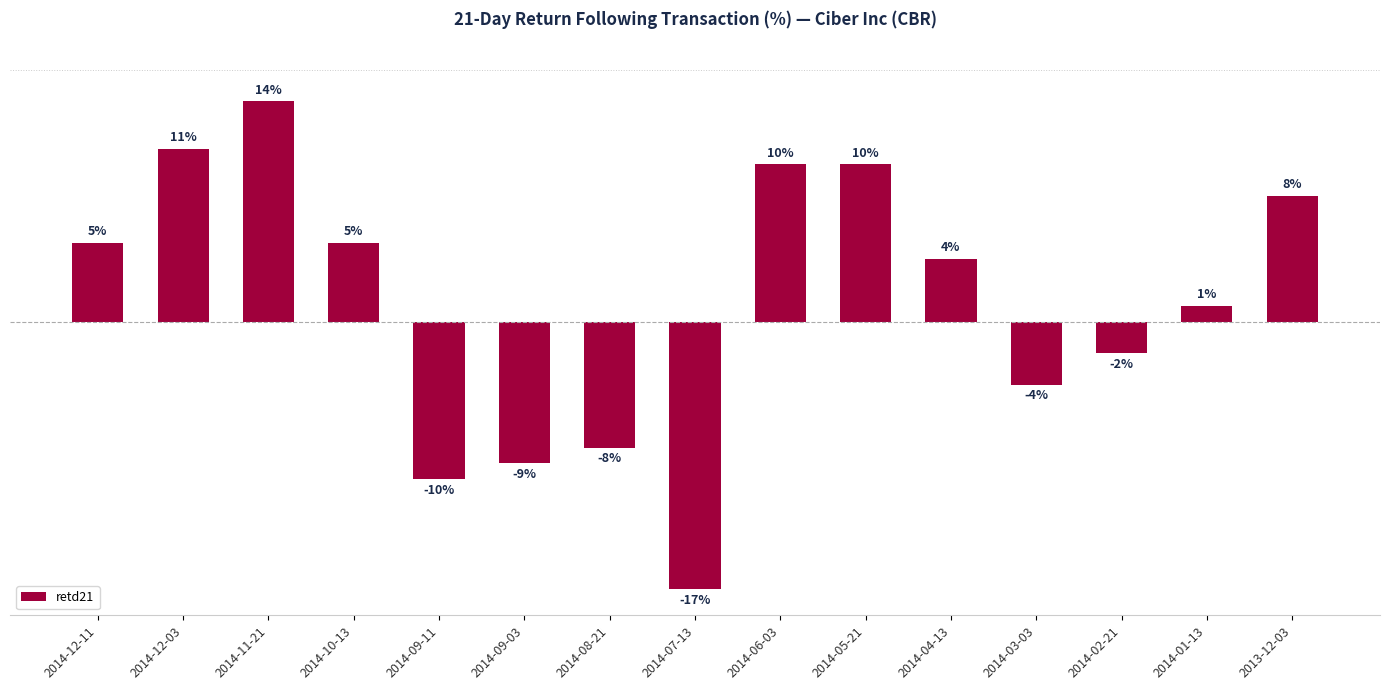

Which has a higher value, 2014-01-13 or 2014-10-13?

2014-10-13